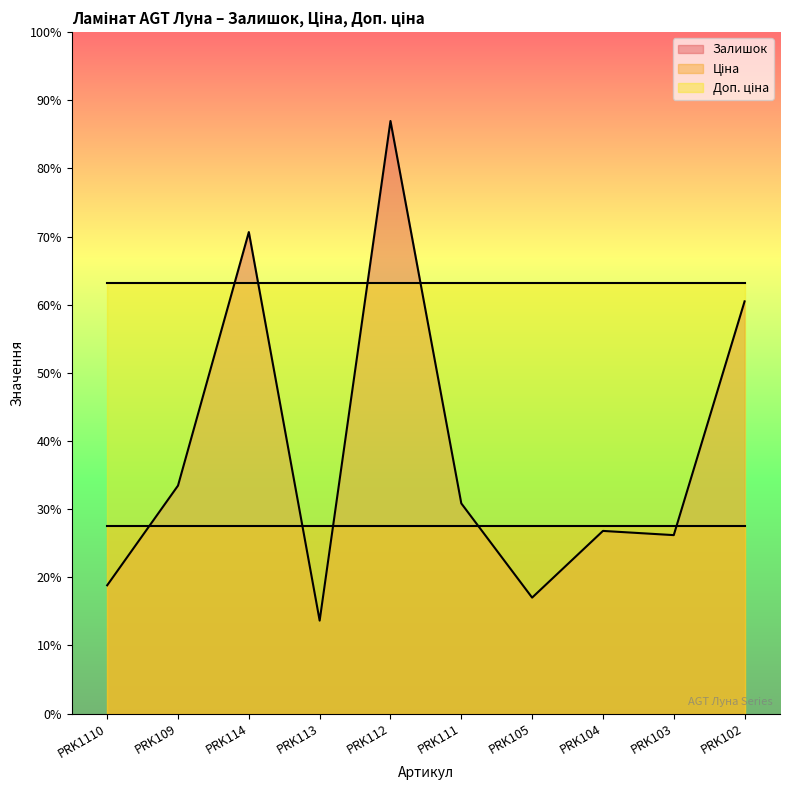

At PRK109, list the series in order from smallest to largest.

Ціна, Залишок, Доп. ціна